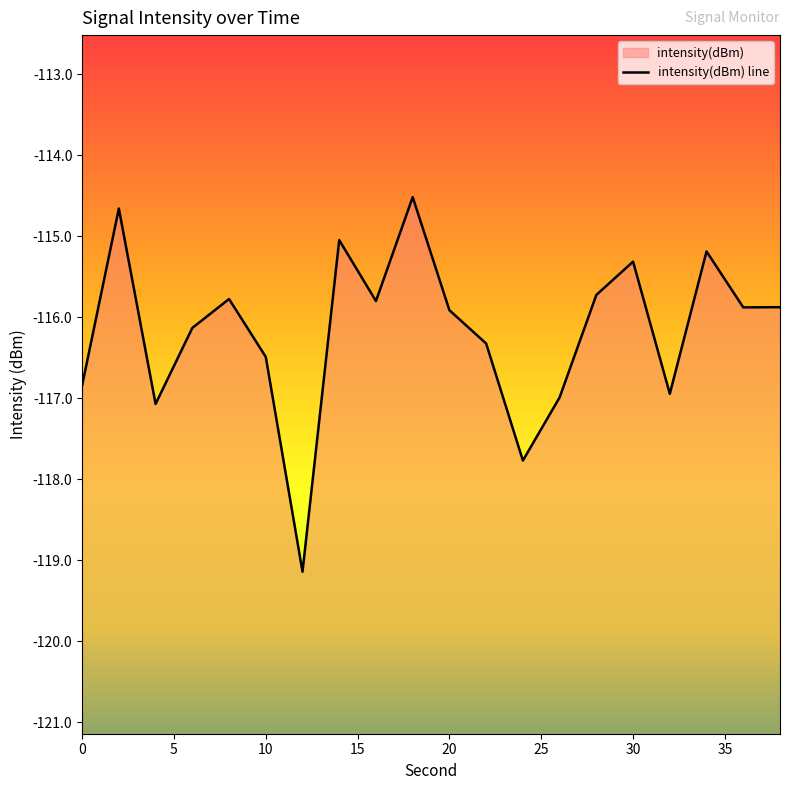

How many data points are above -115?

2